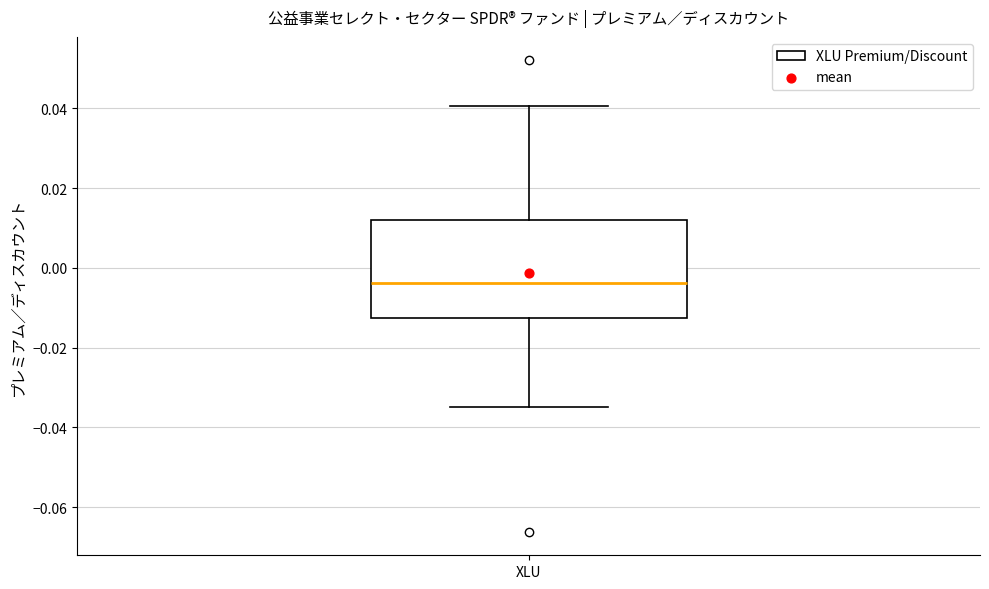

Transcribe this box plot: give where the median line is, the range the box spans, and where the two whiskers end, as read against the y-axis. The values are not printed on the chart, so give them approximately, as read against the axis.

median -0.004, box -0.012 to 0.012, whiskers -0.034 to 0.040